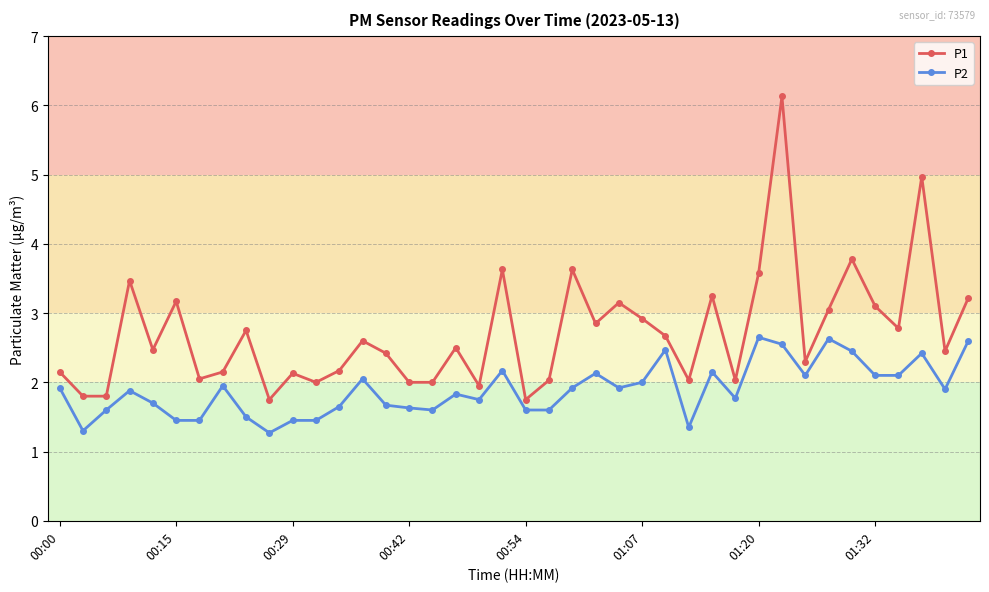

At how many categories does at least one series exceed 5?

1